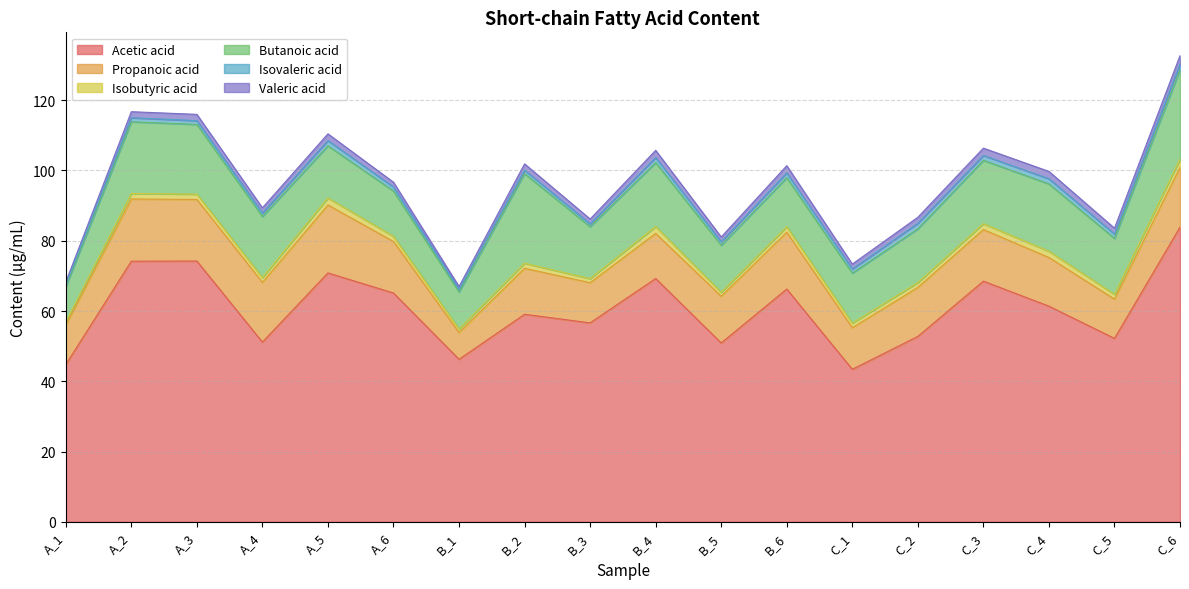

Rank the categories by Isobutyric acid value from highest to lowest.

C_6, A_5, B_4, C_4, C_3, B_6, A_2, A_3, A_6, B_2, C_2, C_5, A_4, C_1, B_3, B_5, B_1, A_1